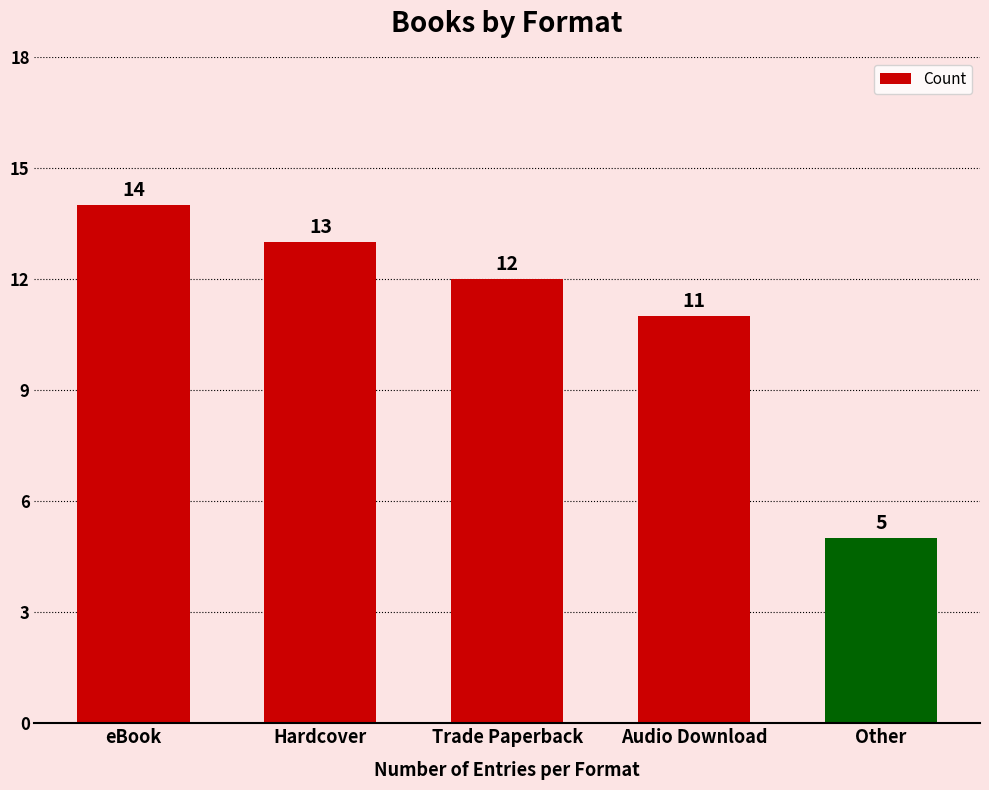

Rank the categories by value from lowest to highest.

Other, Audio Download, Trade Paperback, Hardcover, eBook